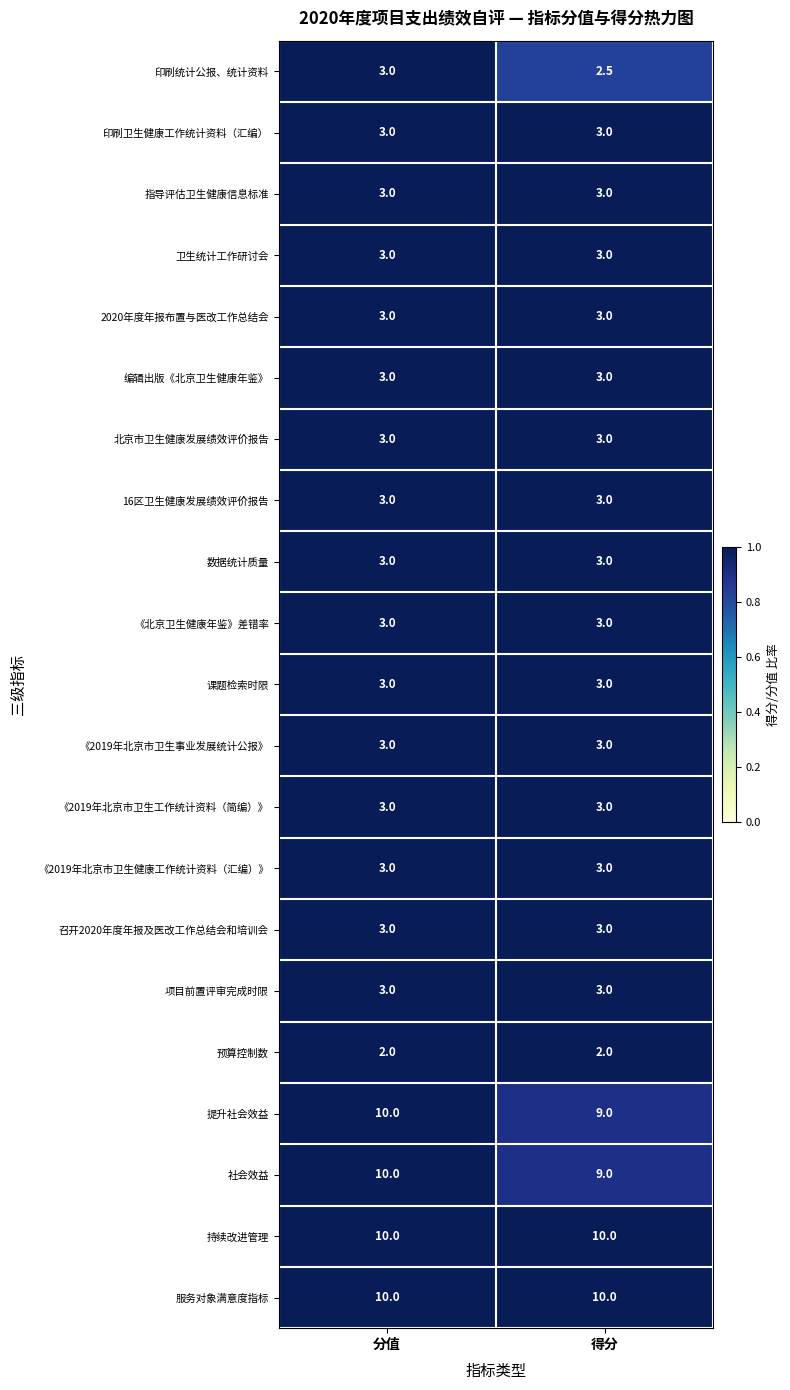

What is the total value across all series at 分值?

90.0